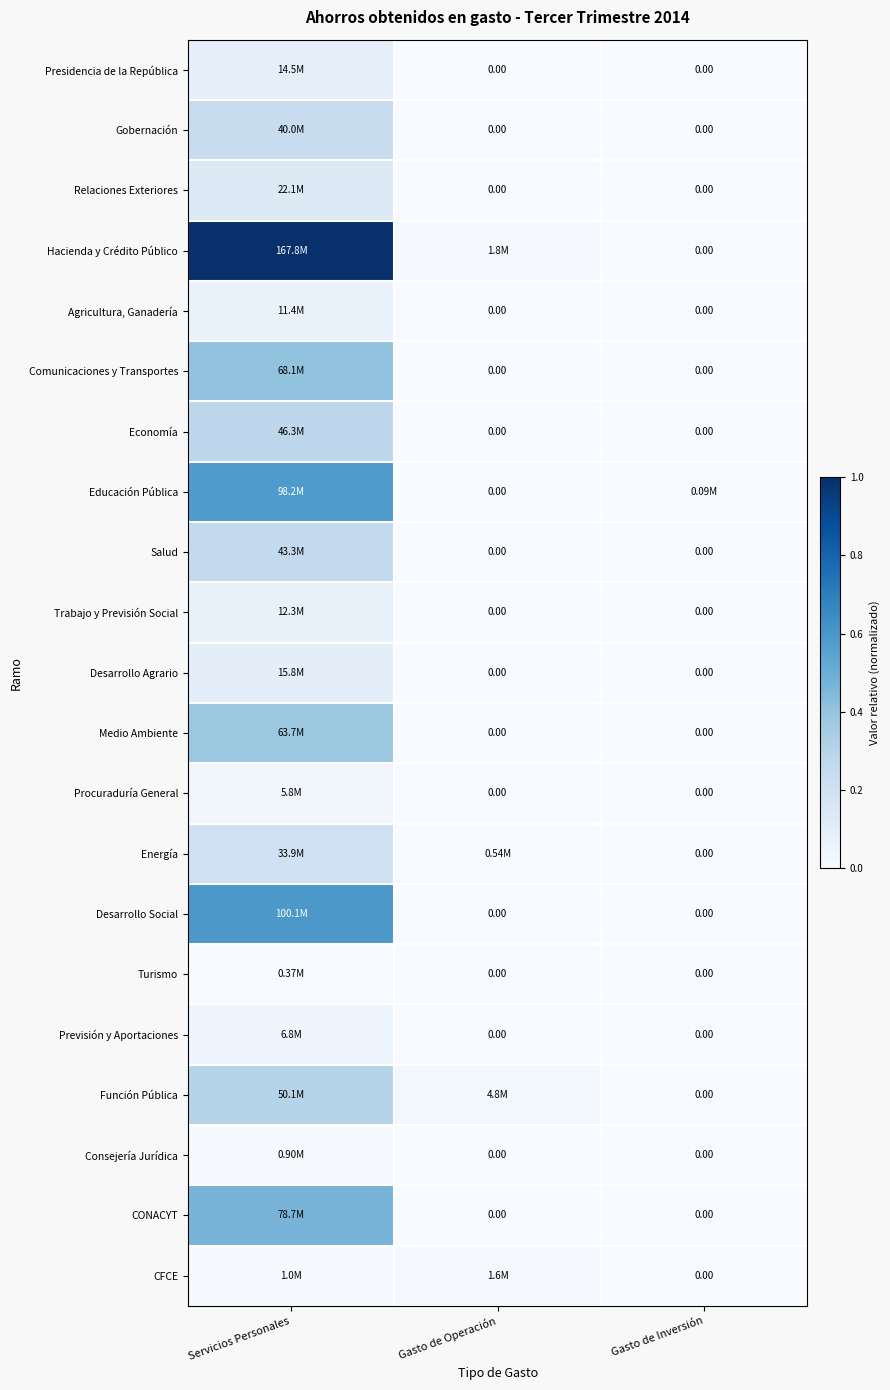

Which has a higher value, Gasto de Inversión or Servicios Personales?

Servicios Personales